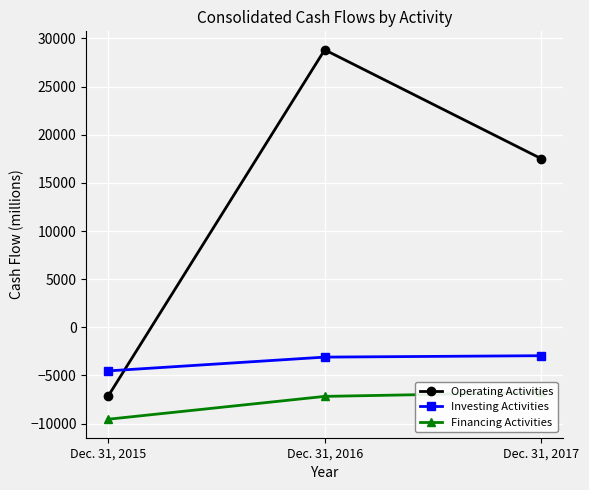

Is this an area chart (filled region under the line)?

No